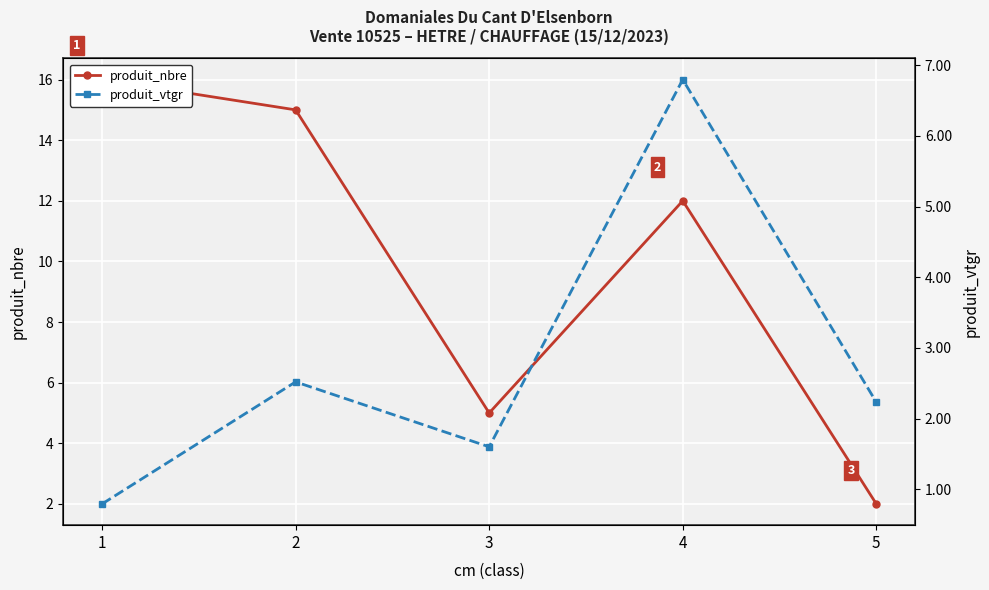

At 4, list the series in order from largest to smallest.

produit_nbre, produit_vtgr